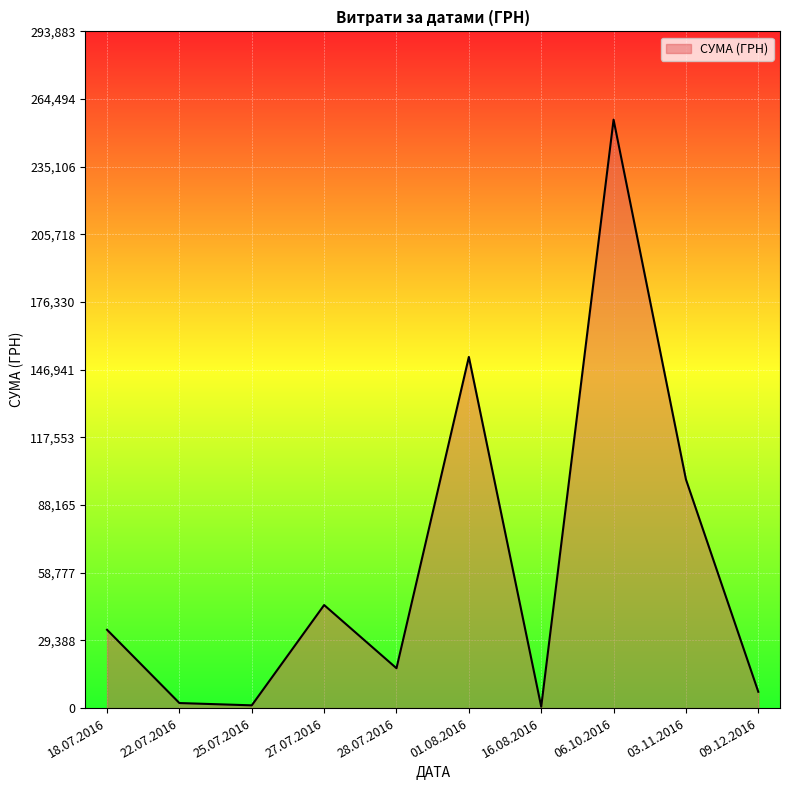

What is the sum of the values at 18.07.2016 and 27.07.2016?

78766.0